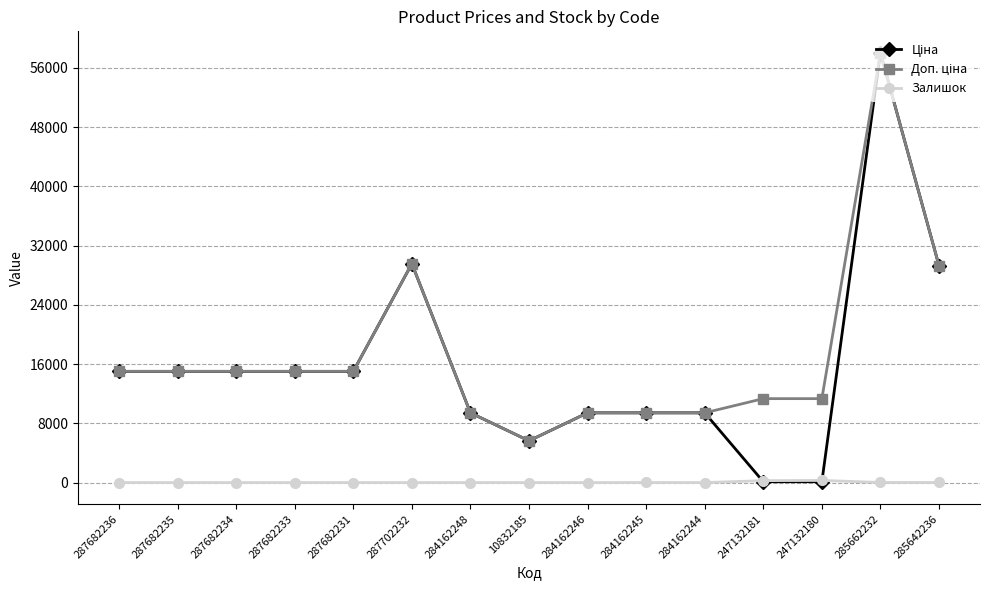

At which category is the sum across all series the highest?

285662232